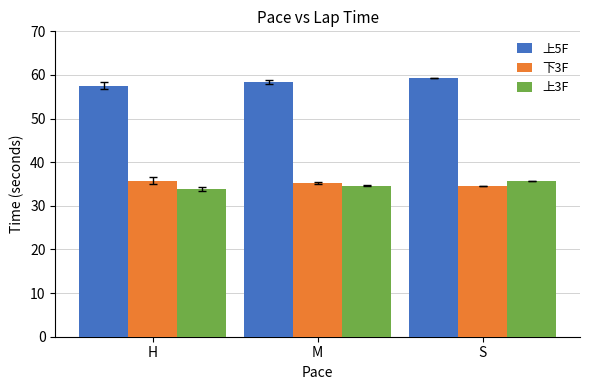

What is the total value across all series at H?

127.2